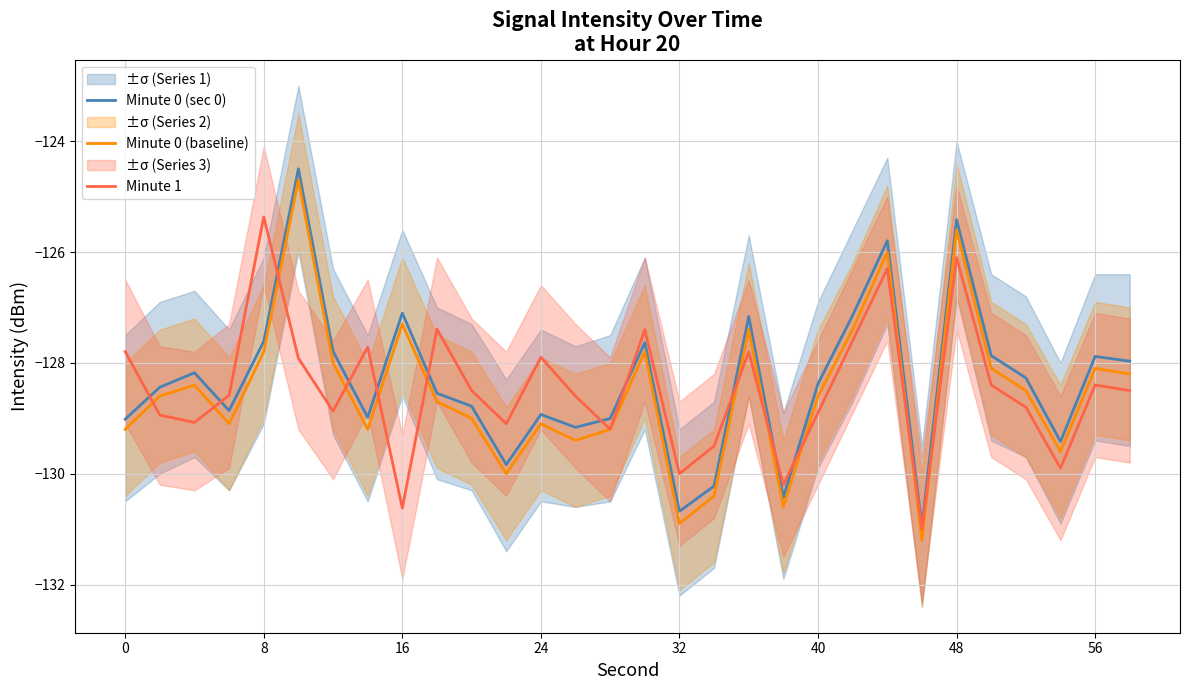

The Minute 0 (sec 0) series shows -127.1 at 16. True or false?

True